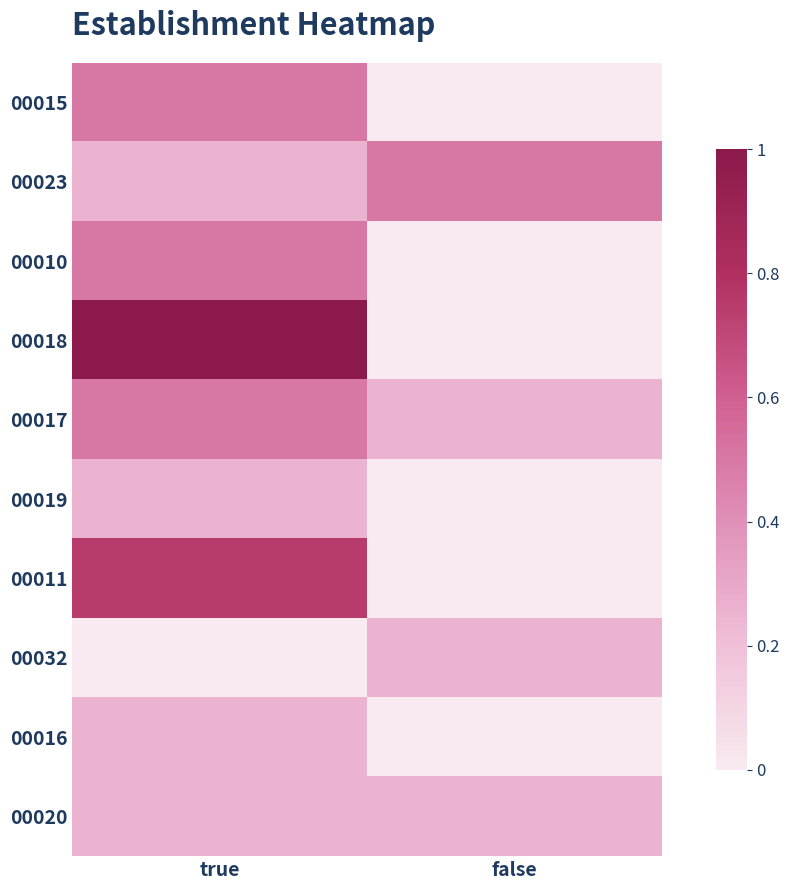

True or false: 00032 has a value of 0.2 at false.

True